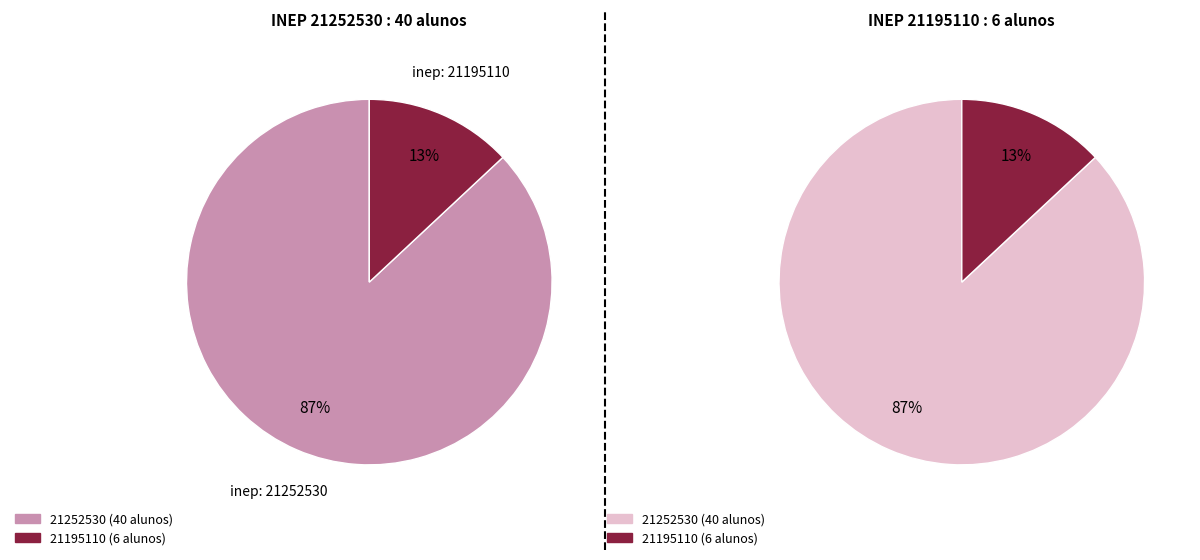

What is the smallest slice in the pie chart?

21195110